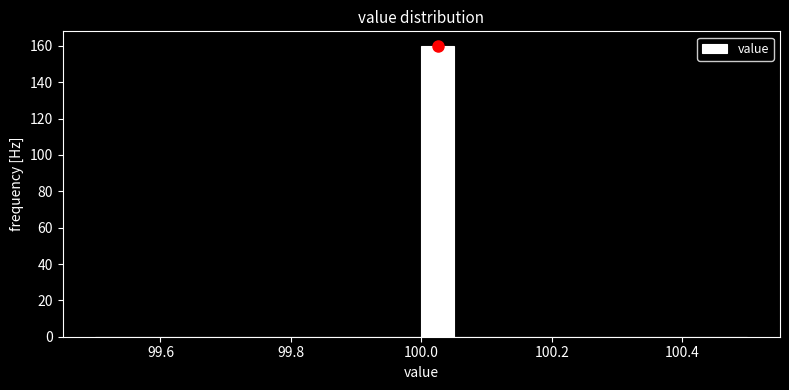

Read against the x-axis, roughly where is the centre of the tallest bar?

100.02